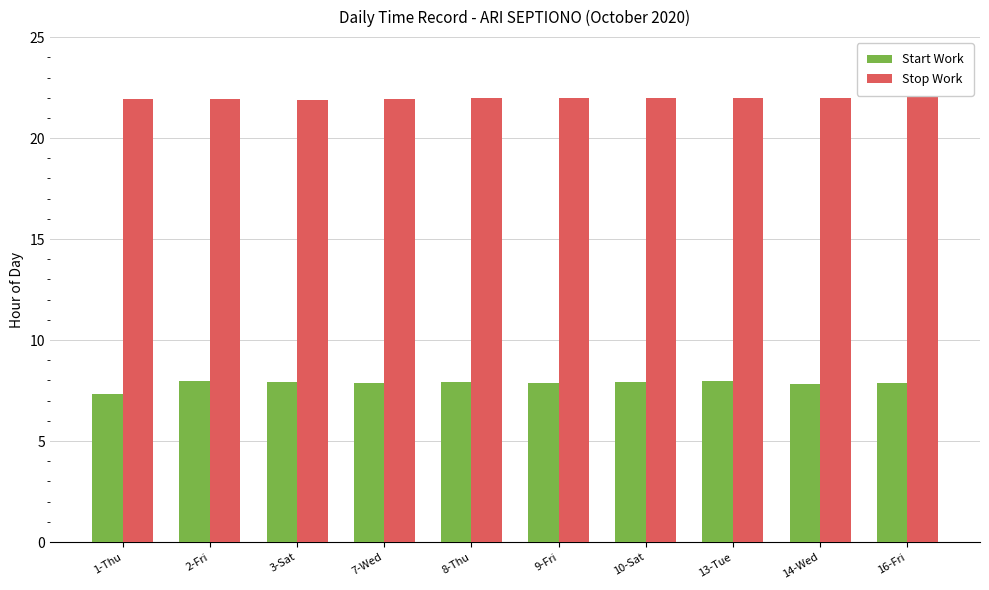

Which series has the widest spread of values?

Start Work